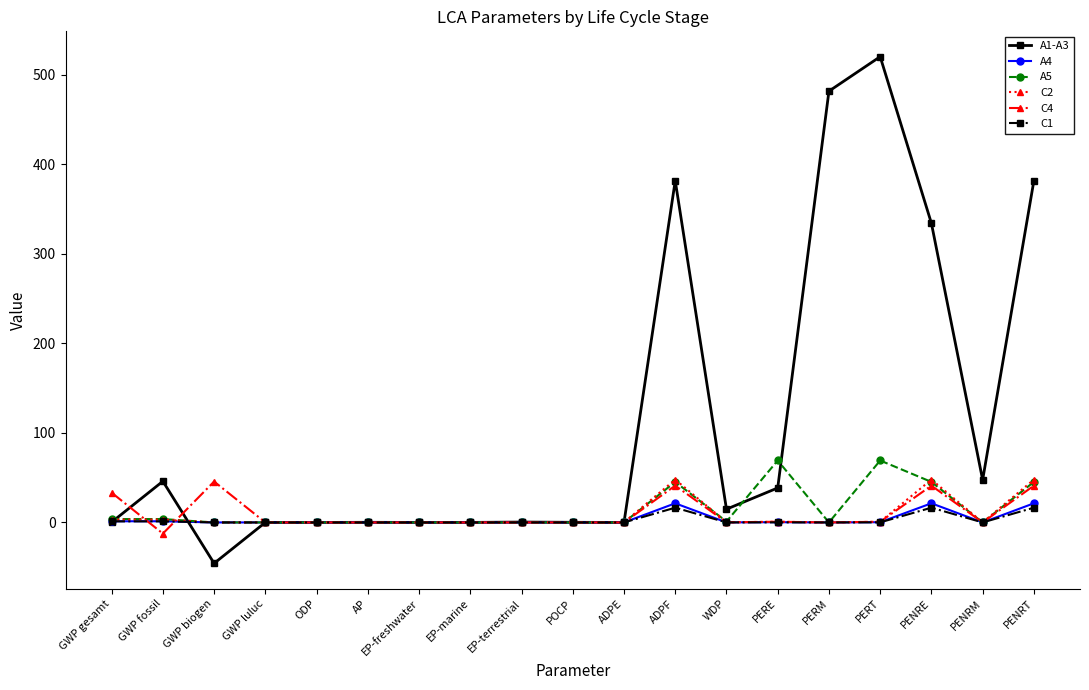

What is the label of the 10th point from the left?

POCP